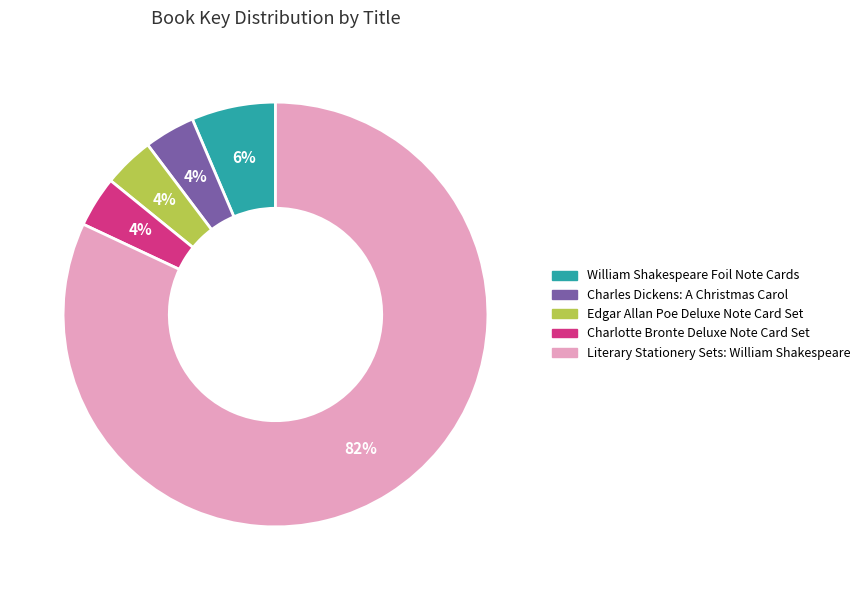

Count the number of slices in the pie.

5